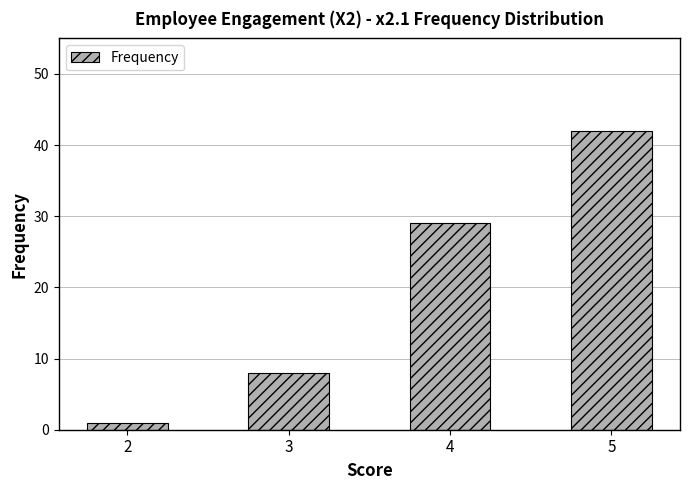

What is the minimum value shown in the chart?

1